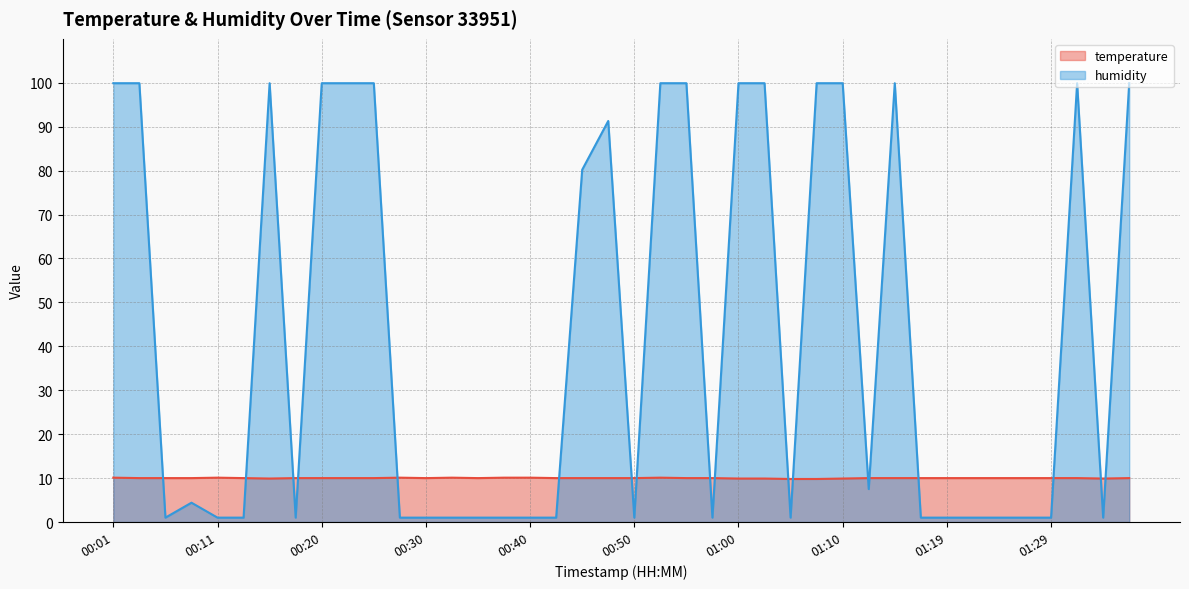

The humidity series shows 1.4 at 00:37. True or false?

False